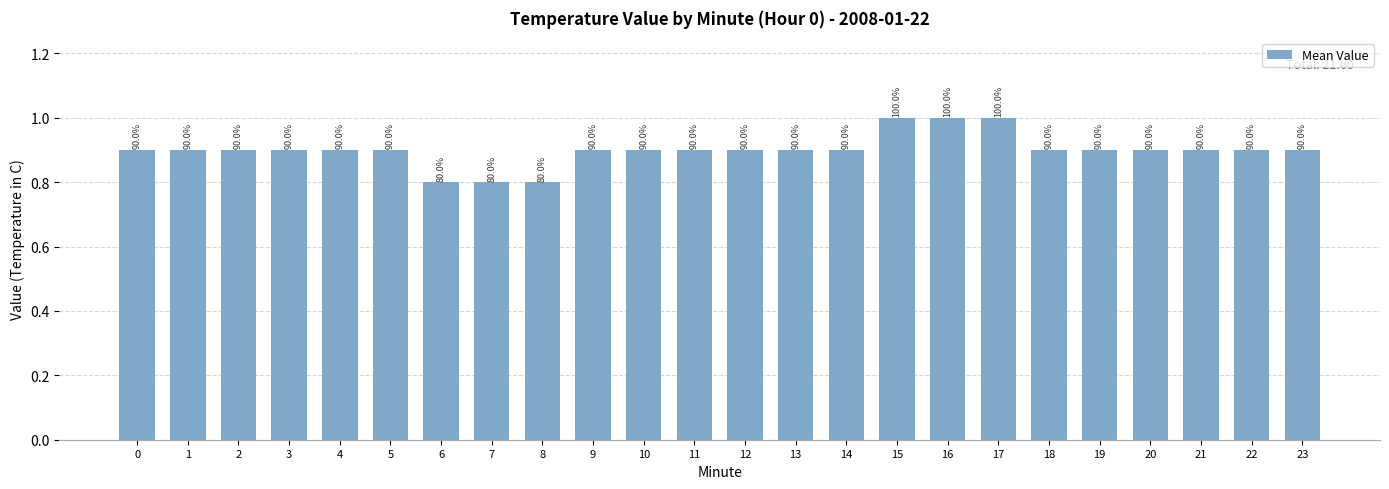

Does the chart contain any negative values?

No